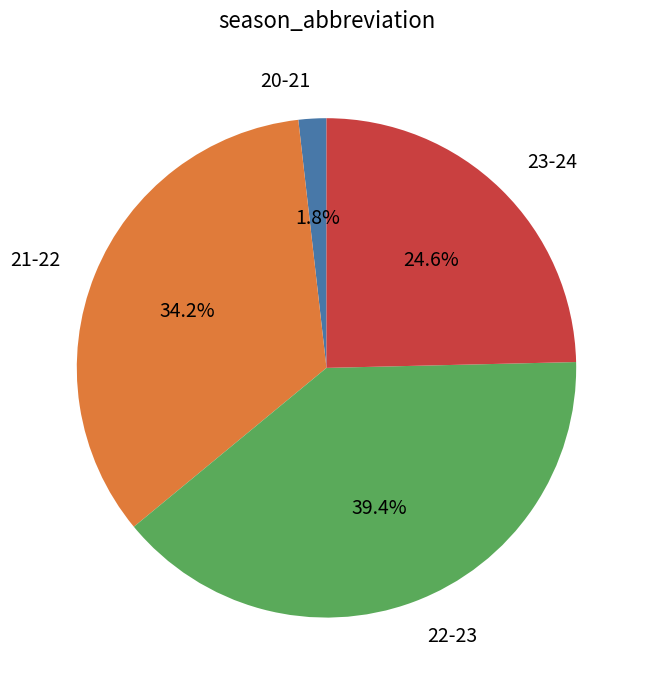

What percentage is the 20-21 slice, to the nearest percent?

2%